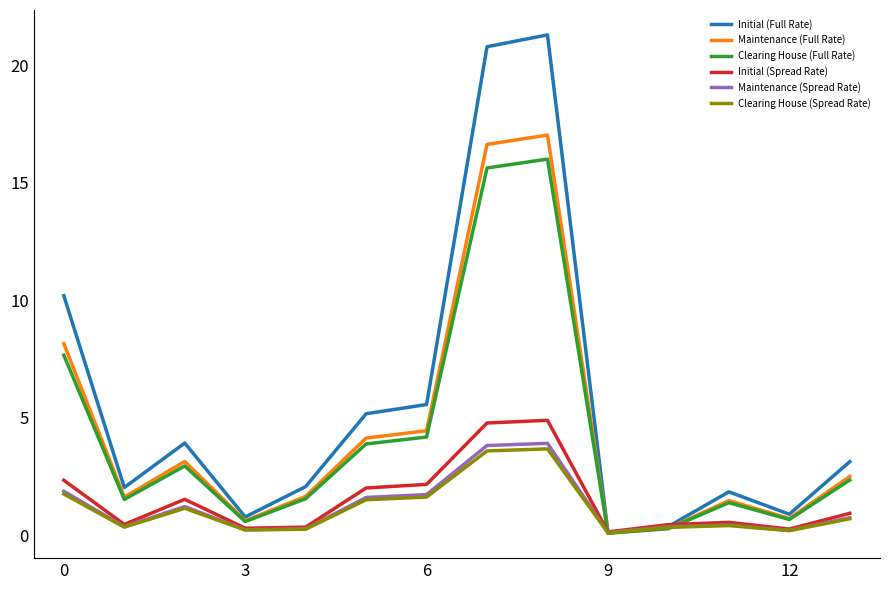

Which series has the largest total across all categories?

Initial (Full Rate)